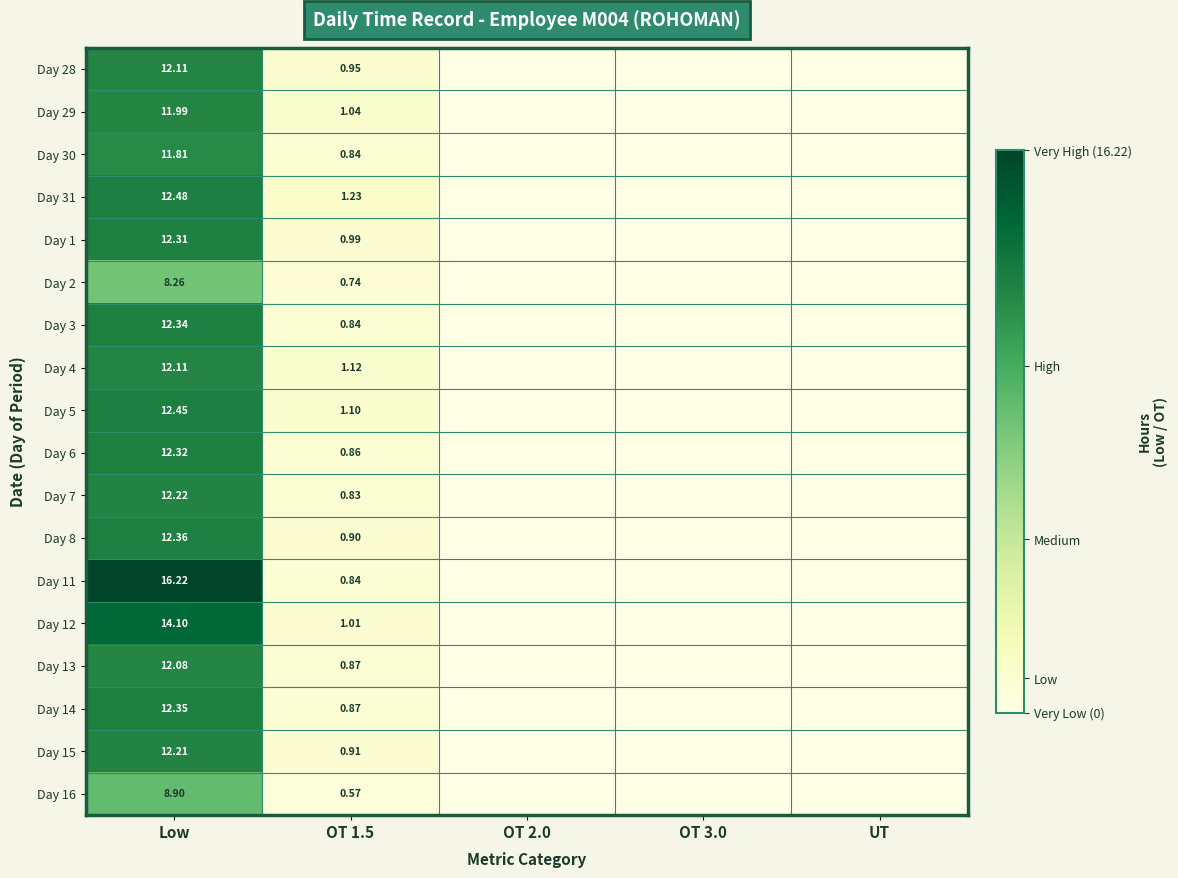

List the labels in order of Day 13 value, smallest first.

OT 2.0, OT 3.0, UT, OT 1.5, Low